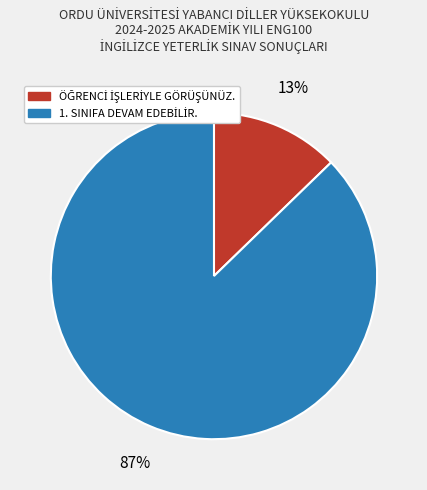

Is there a majority slice in this chart?

Yes